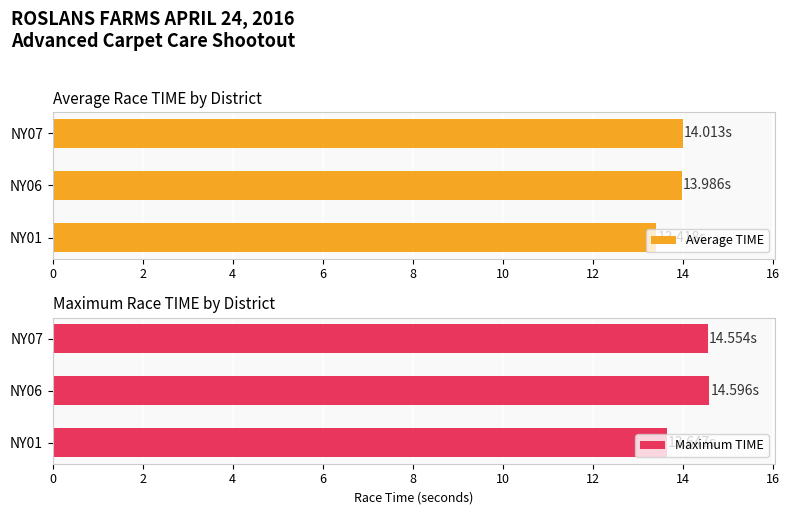

What are all the series names shown in the legend?

Average TIME, Maximum TIME